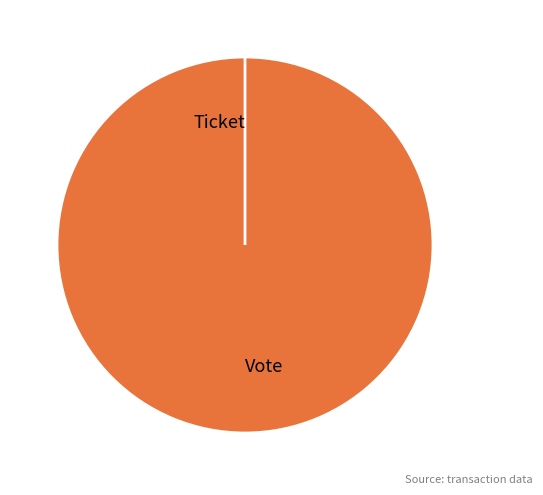

Is Vote the majority of the pie?

Yes